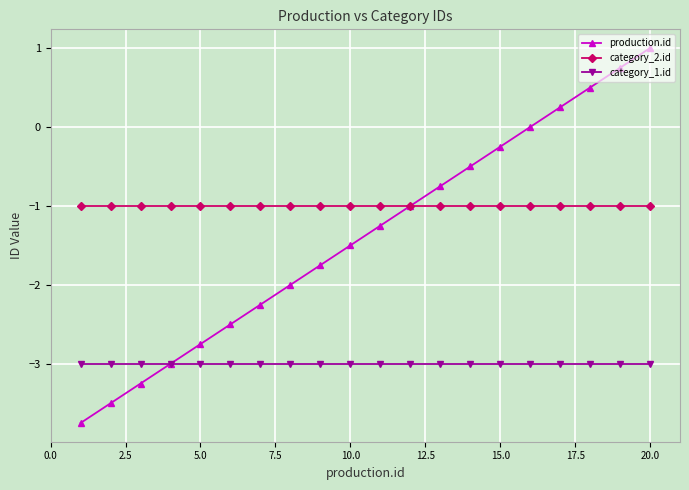

Rank the series by their maximum value, from highest to lowest.

production.id, category_2.id, category_1.id